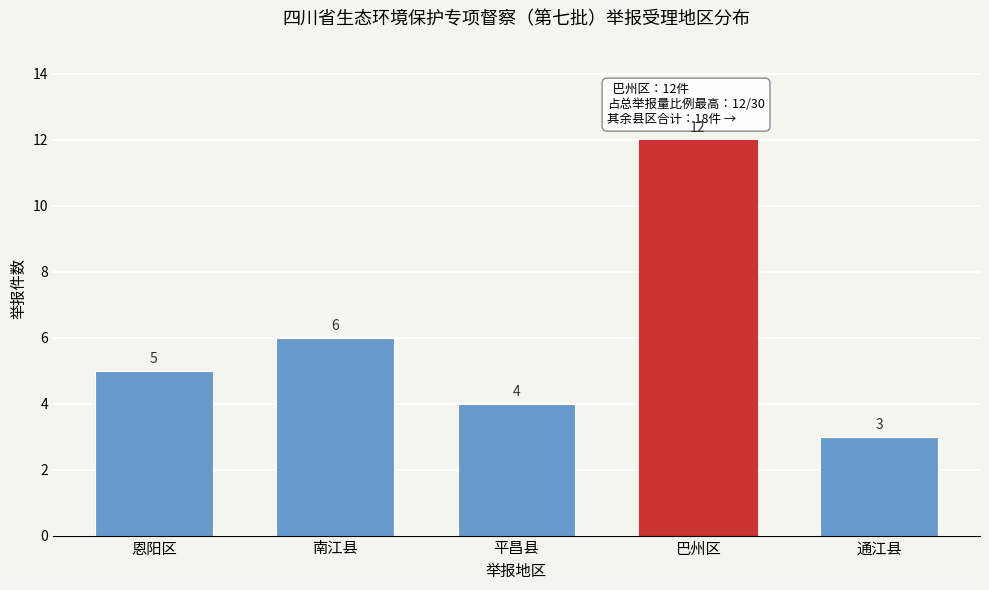

Reading left to right, extract all data points from this chart.

恩阳区=5	南江县=6	平昌县=4	巴州区=12	通江县=3